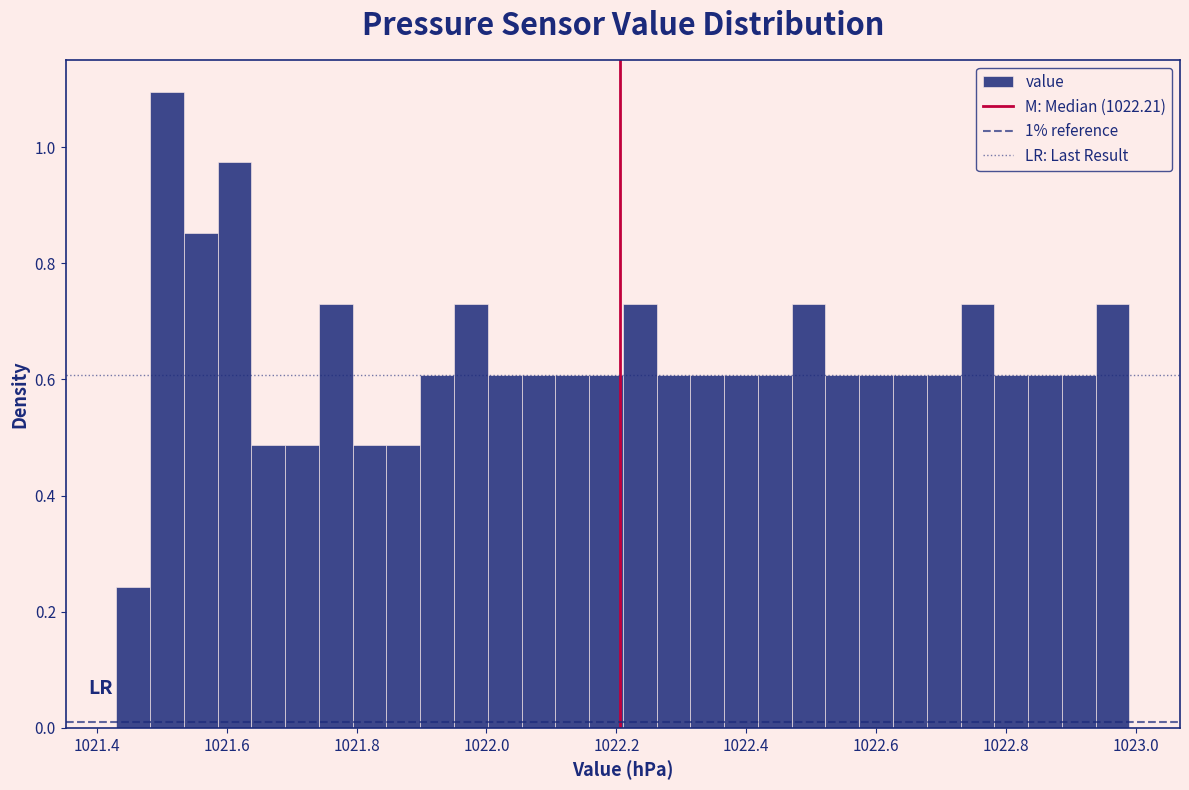

Read against the x-axis, roughly where is the centre of the tallest bar?

1021.50